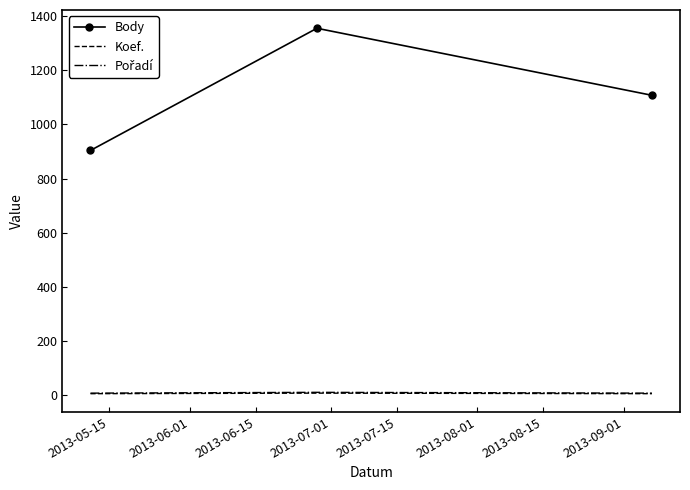

Which series has the widest spread of values?

Body